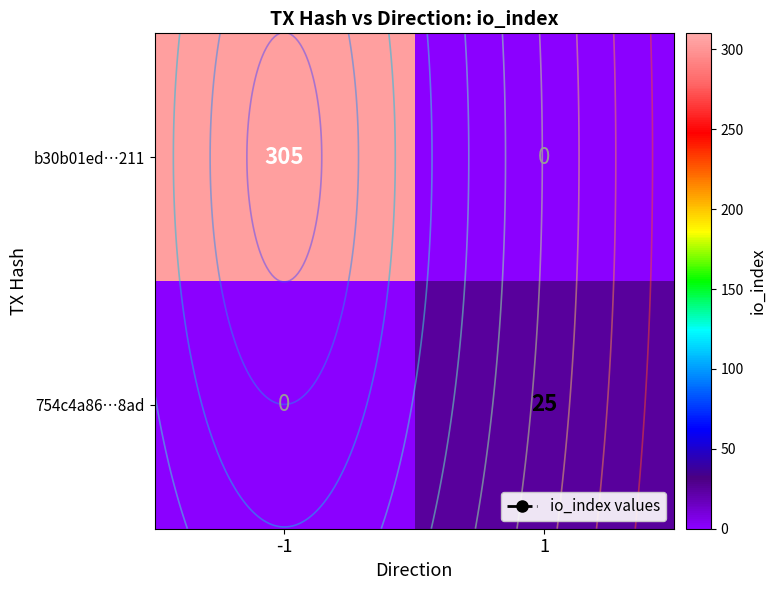

True or false: 754c4a86…8ad has a value of 0 at -1.

True